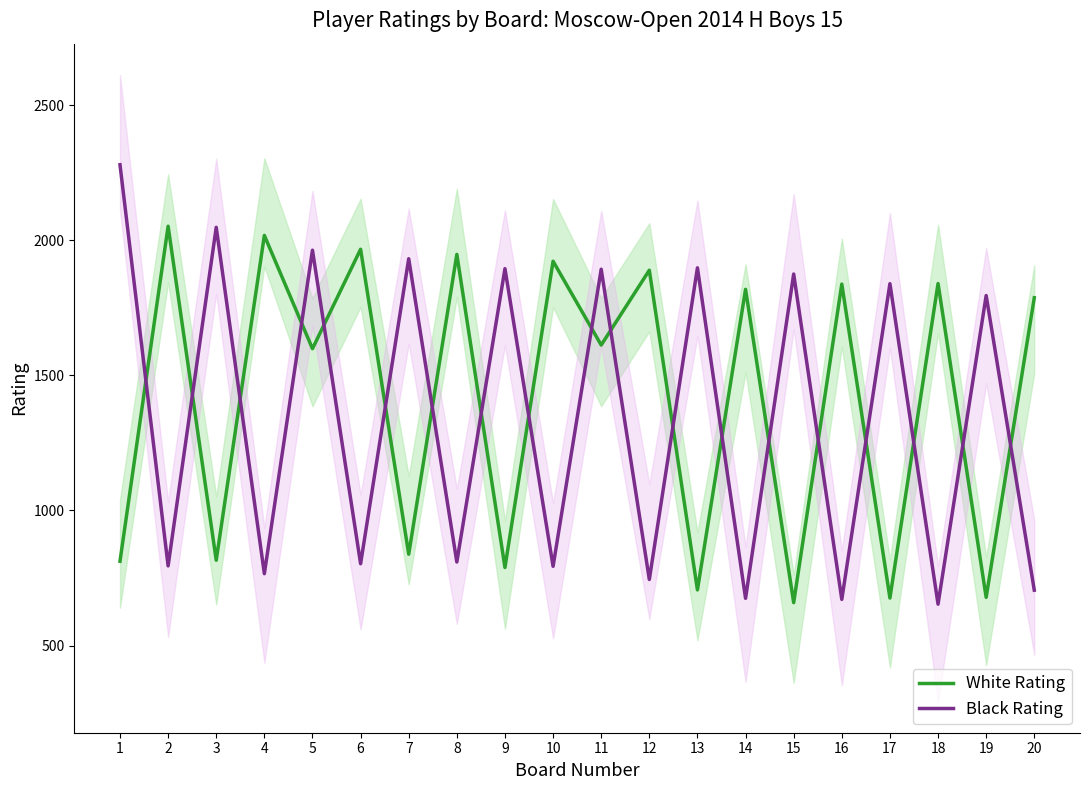

Rank the series at 17 from lowest to highest value.

White Rating, Black Rating